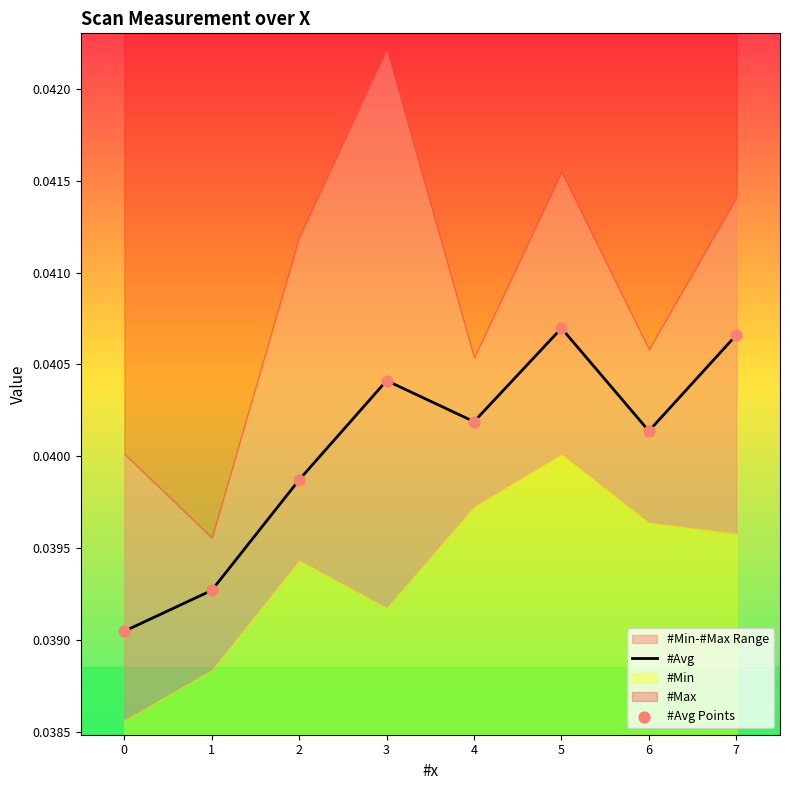

The value of #Avg at 6 is 0.1. True or false?

False